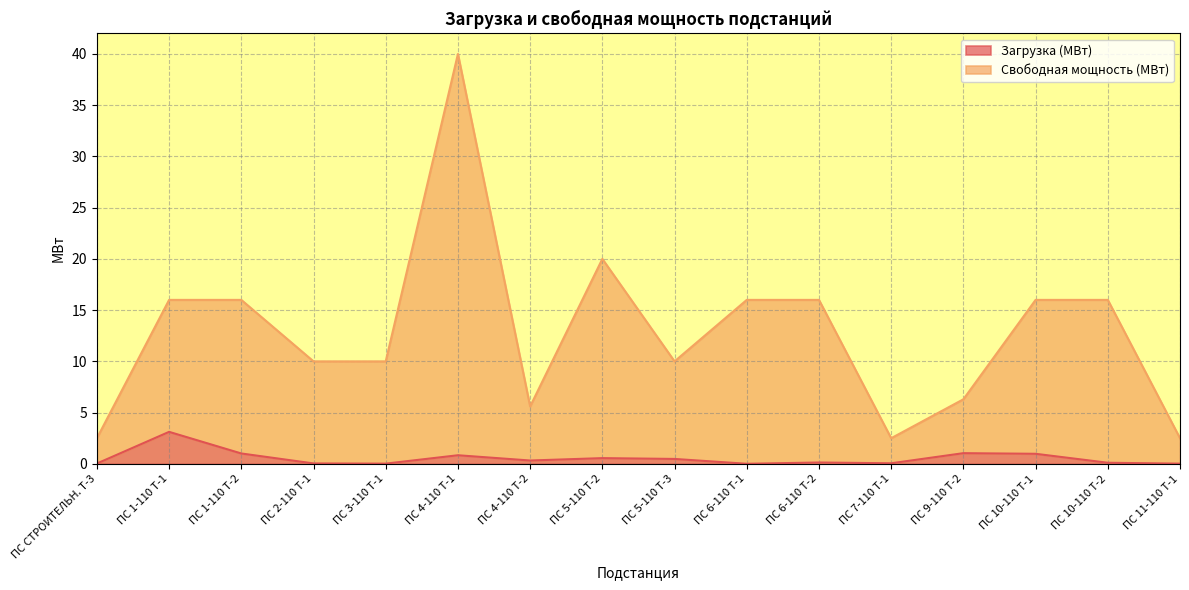

Where is the first local maximum for Загрузка (МВт)?

ПС 1-110 Т-1